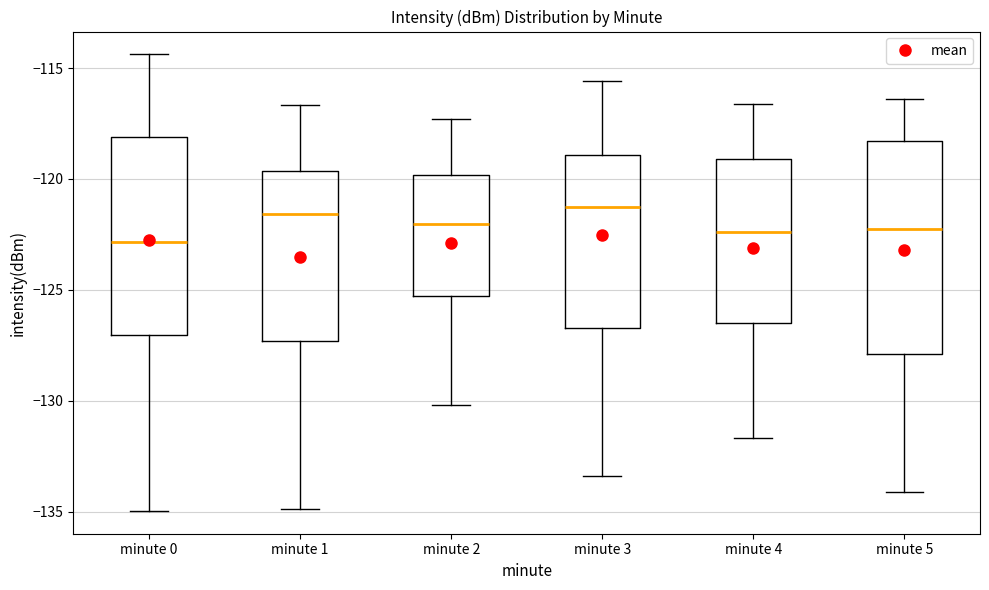

Reading left to right, transcribe this box plot: for each box, give where its median line is, the range the box spans, and where its two whiskers end, as read against the y-axis. The values are not printed on the chart, so give them approximately, as read against the axis.

minute 0: median -123.0, box -127.0 to -118.0, whiskers -135.0 to -114.5
minute 1: median -121.5, box -127.5 to -119.5, whiskers -135.0 to -116.5
minute 2: median -122.0, box -125.5 to -120.0, whiskers -130.0 to -117.5
minute 3: median -121.0, box -126.5 to -119.0, whiskers -133.5 to -115.5
minute 4: median -122.5, box -126.5 to -119.0, whiskers -131.5 to -116.5
minute 5: median -122.0, box -128.0 to -118.5, whiskers -134.0 to -116.5